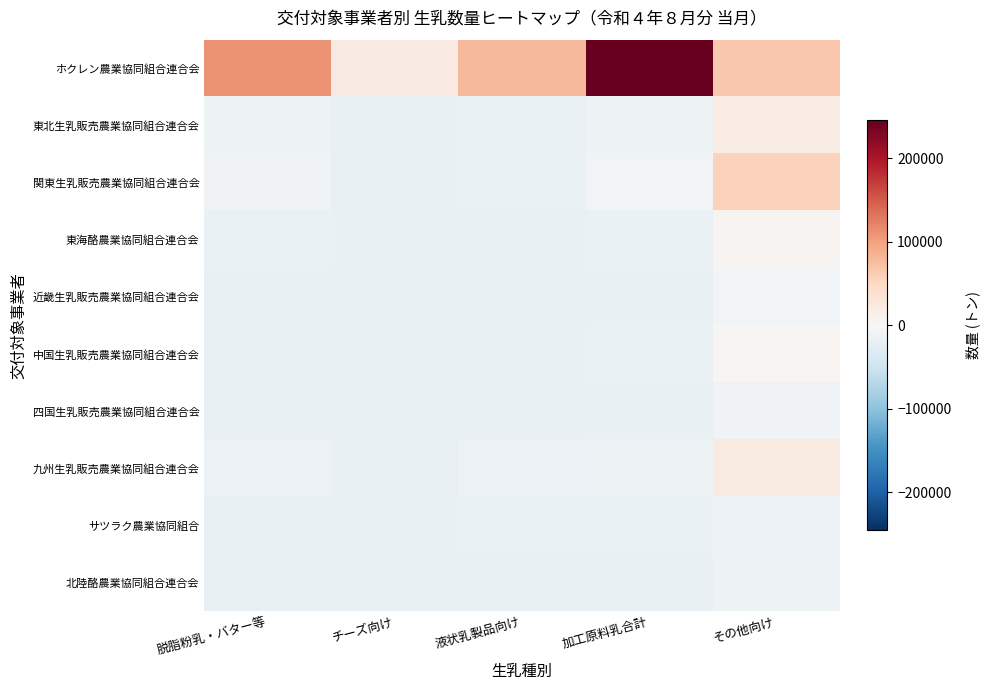

List the series in order of their peak value, lowest first.

サツラク農業協同組合, 北陸酪農業協同組合連合会, 四国生乳販売農業協同組合連合会, 近畿生乳販売農業協同組合連合会, 中国生乳販売農業協同組合連合会, 東海酪農業協同組合連合会, 東北生乳販売農業協同組合連合会, 九州生乳販売農業協同組合連合会, 関東生乳販売農業協同組合連合会, ホクレン農業協同組合連合会